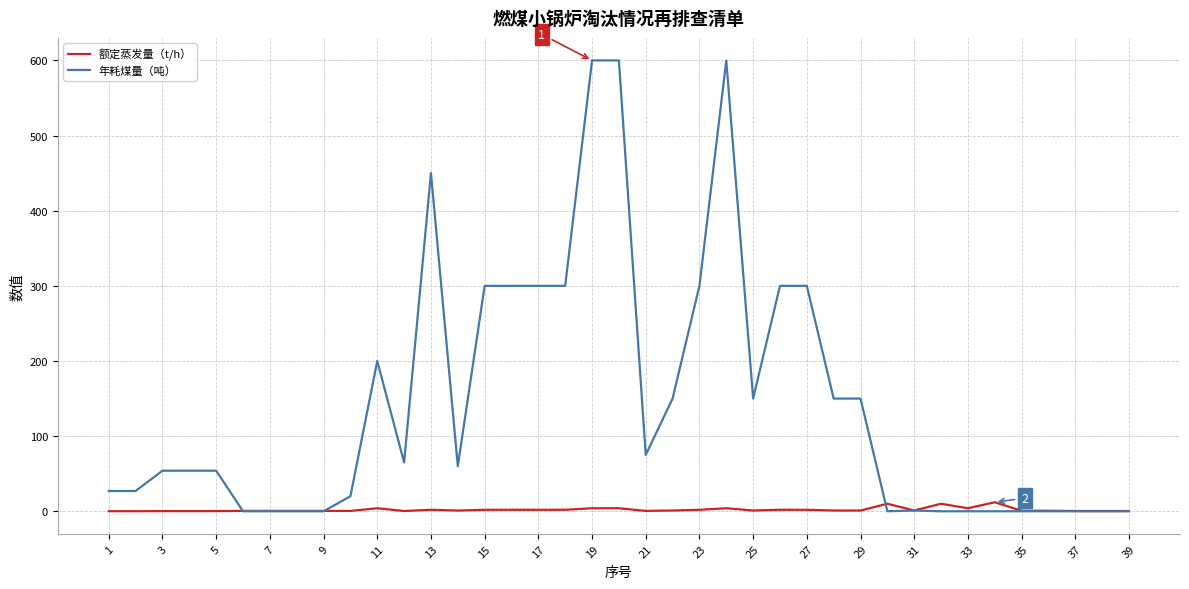

Rank the series by their maximum value, from lowest to highest.

额定蒸发量（t/h）, 年耗煤量（吨）